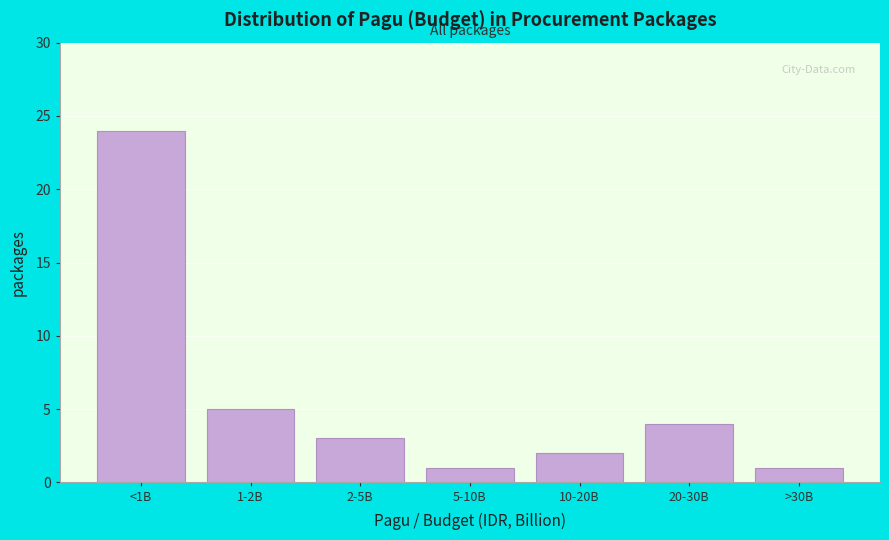

Reading left to right, what are all the values shown in this chart?

<1B=24	1-2B=5	2-5B=3	5-10B=1	10-20B=2	20-30B=4	>30B=1